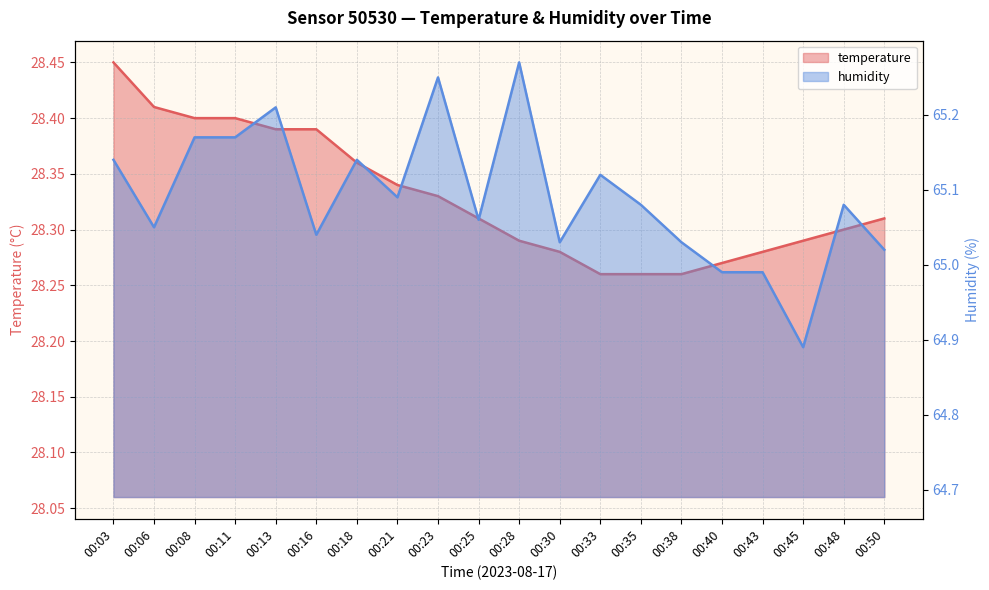

True or false: temperature and humidity cross at least once.

False